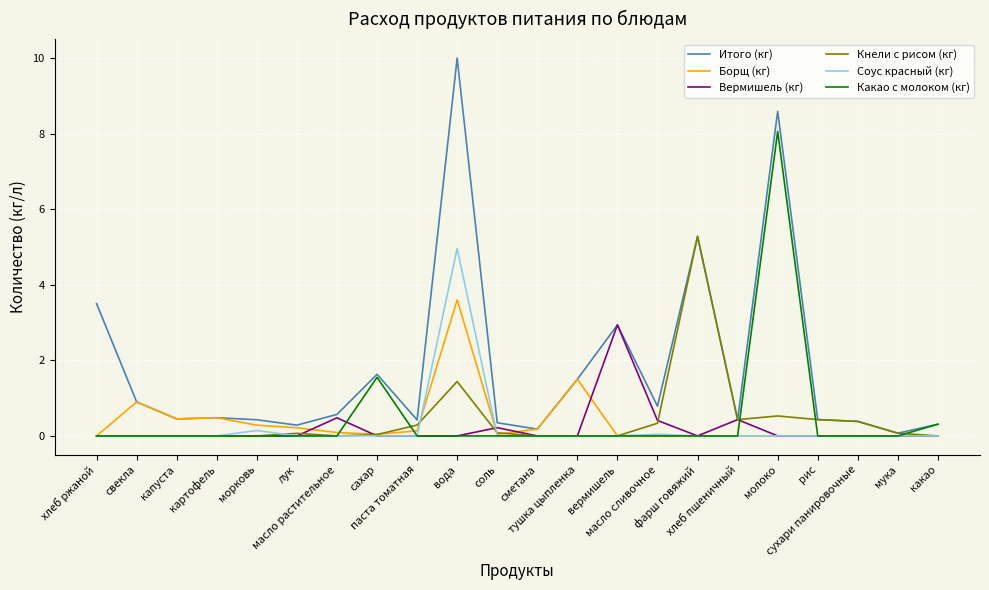

Which series has the largest range (max minus min)?

Итого (кг)